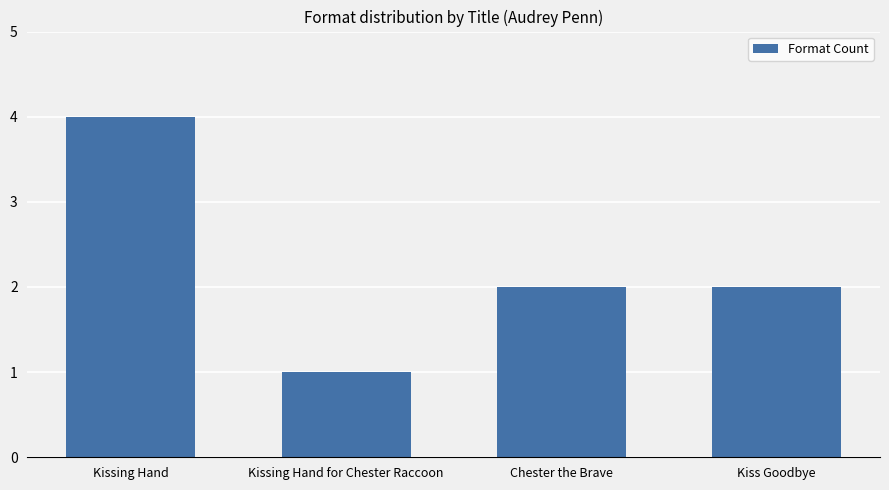

Is it true that the value at Kissing Hand is 4?

True